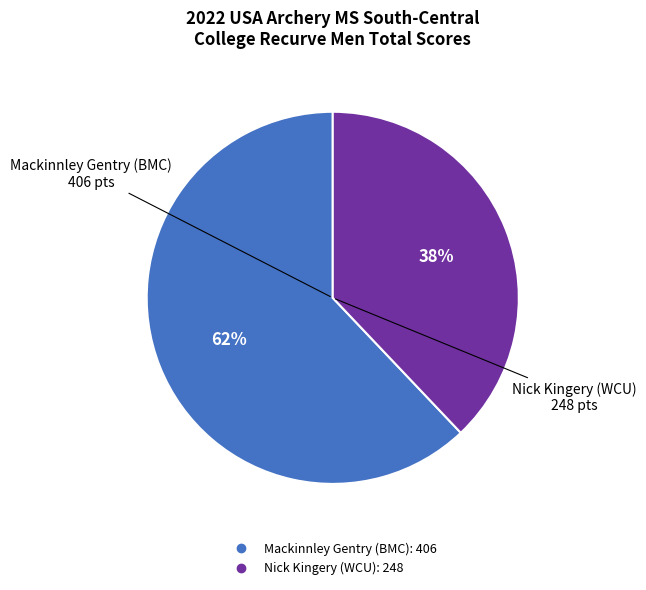

To the nearest percent, what percentage of the pie is Mackinnley Gentry (BMC)?

62%